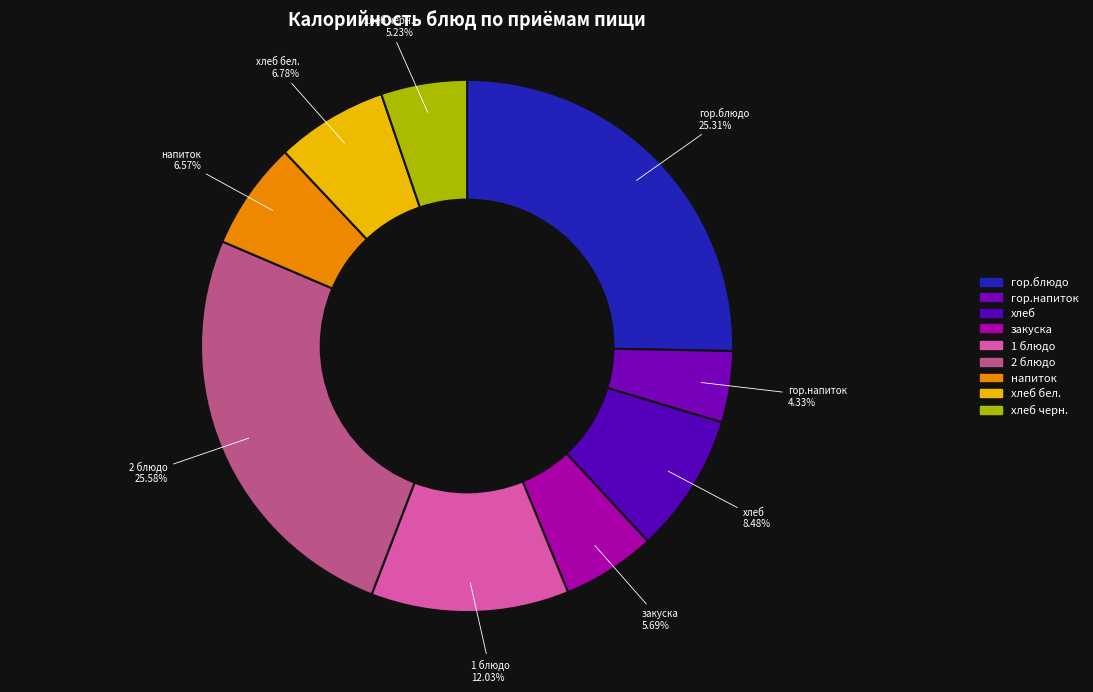

How many segments does this pie chart have?

9